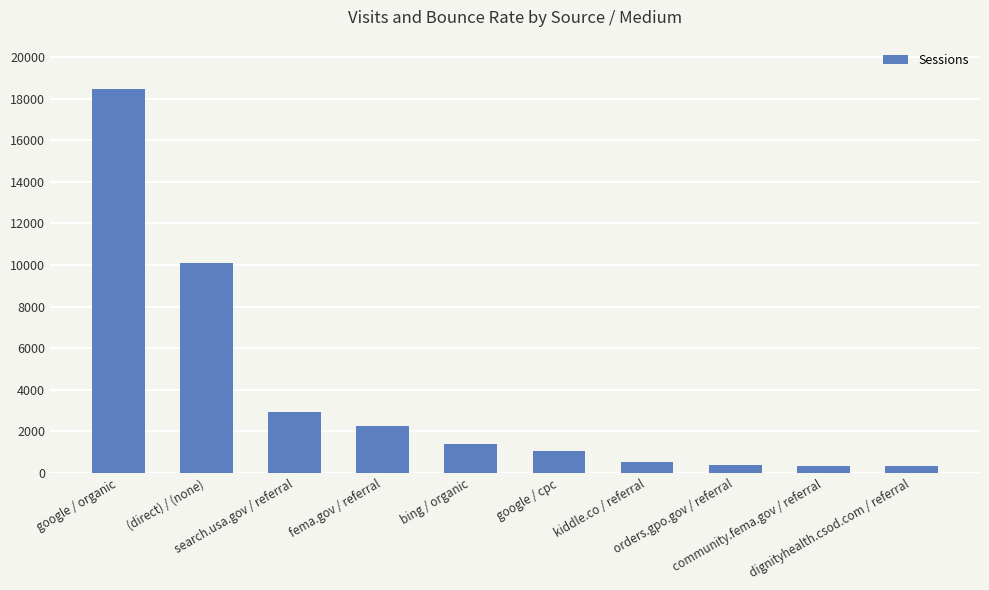

What is the maximum value shown in the chart?

18478